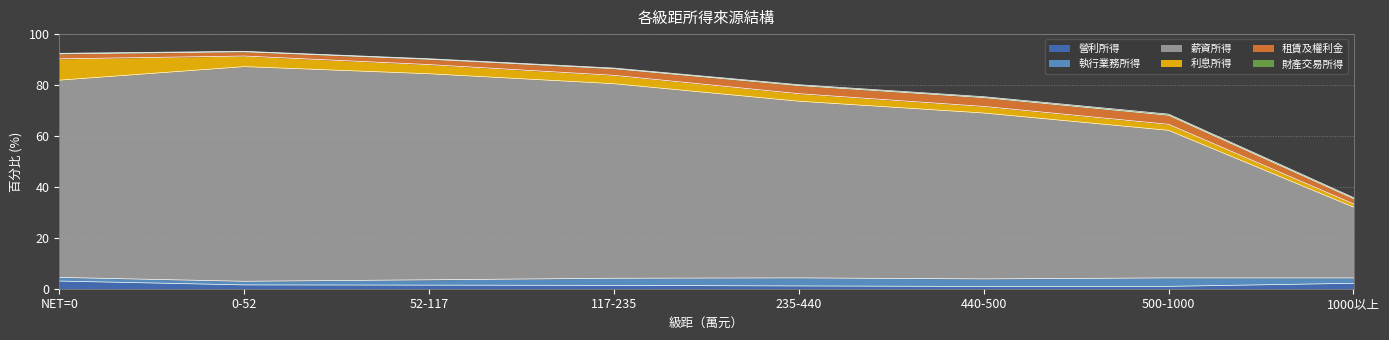

Which series has the largest total across all categories?

薪資所得